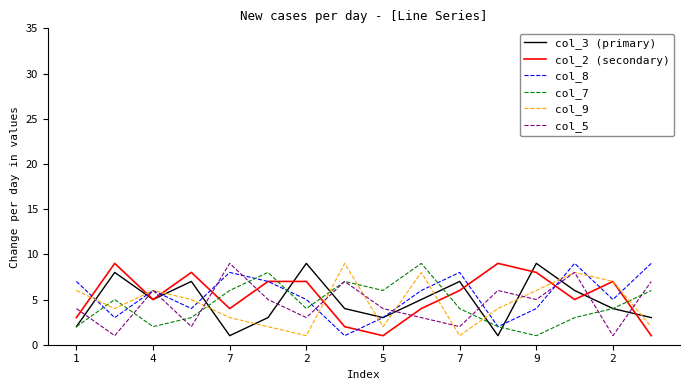

What is the maximum value shown in the chart?

9